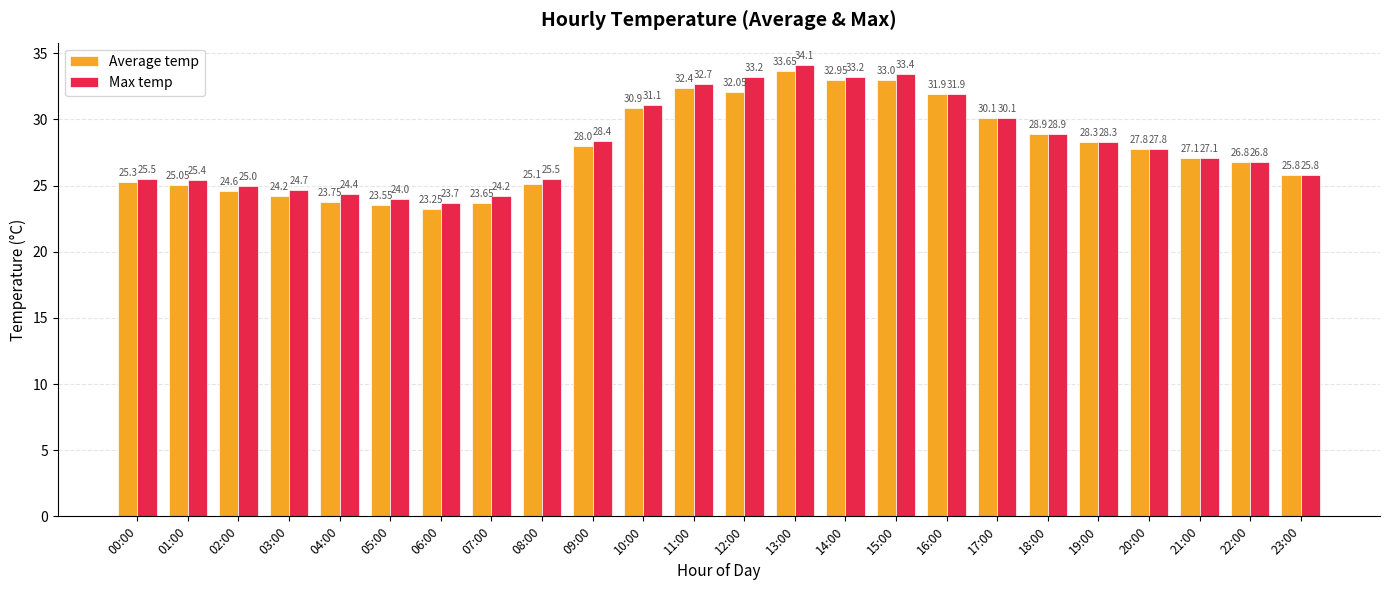

At 12:00, list the series in order from largest to smallest.

Max temp, Average temp